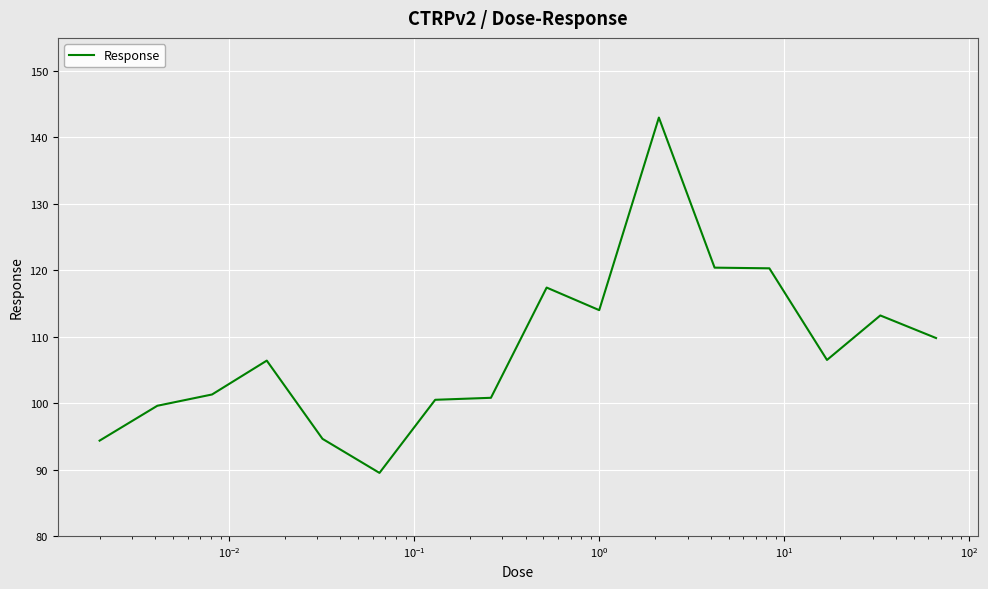

What is the difference between the maximum and minimum values?

53.5